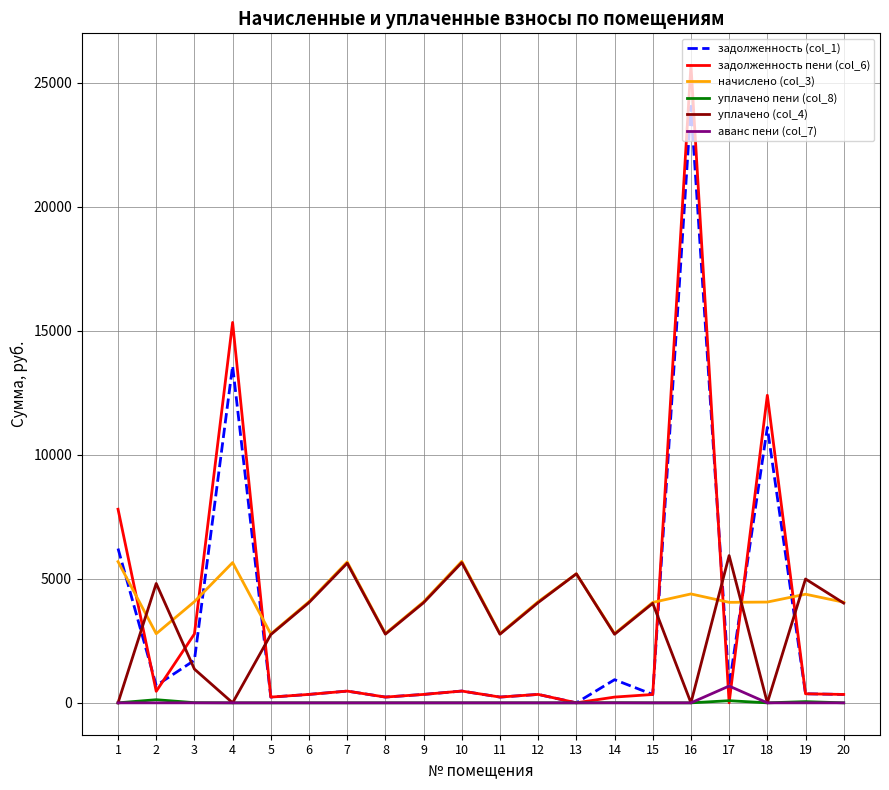

The value of начислено (col_3) at 11 is 2792.3. True or false?

True